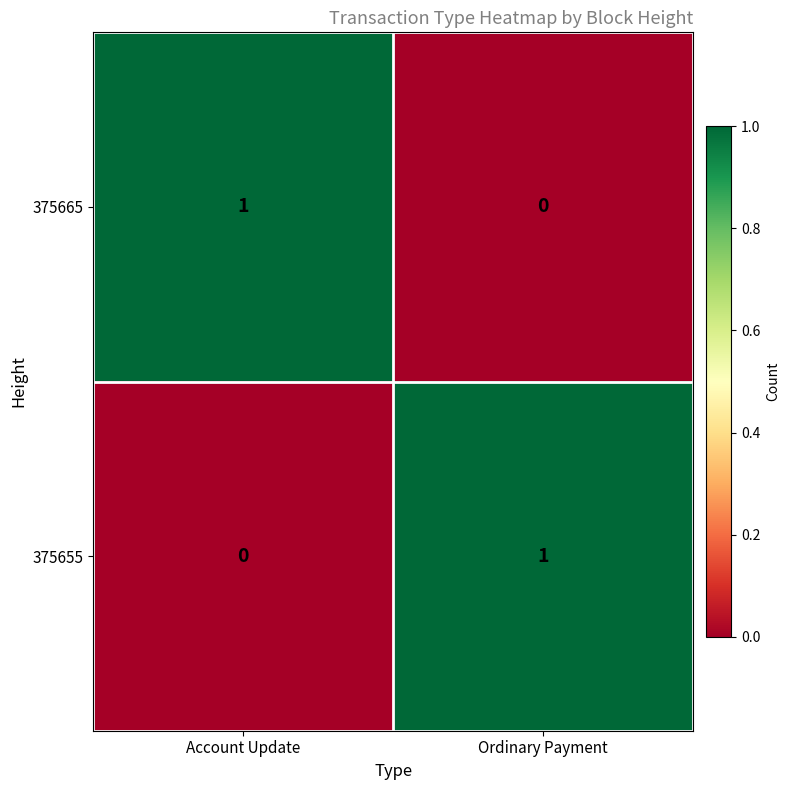

Where is 375665 nearest to the value 0?

Ordinary Payment